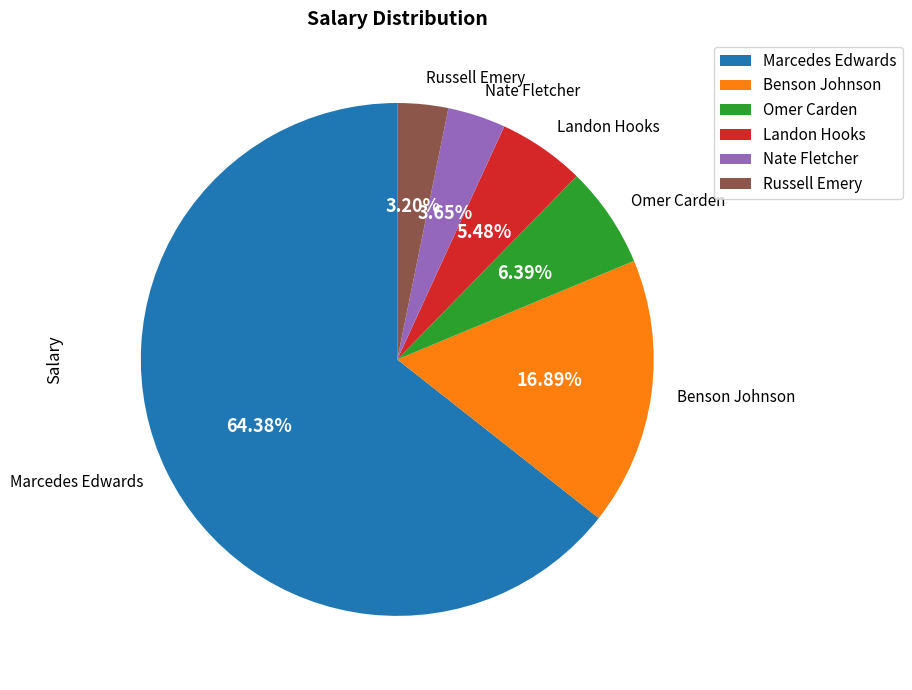

Is Marcedes Edwards the majority of the pie?

Yes